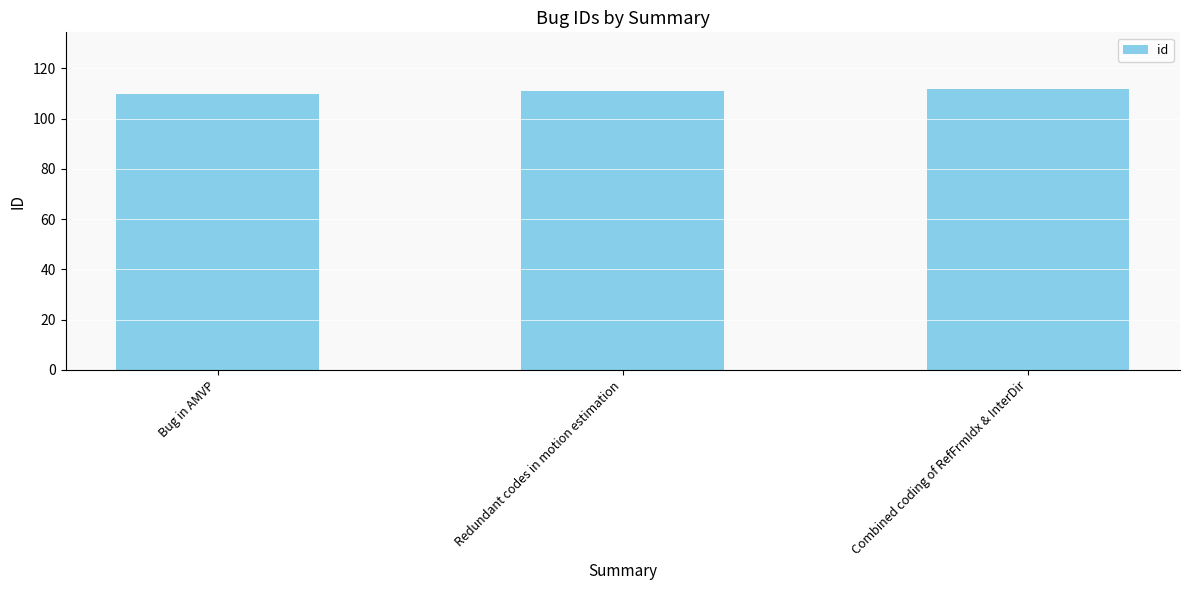

What is the greatest value displayed?

112